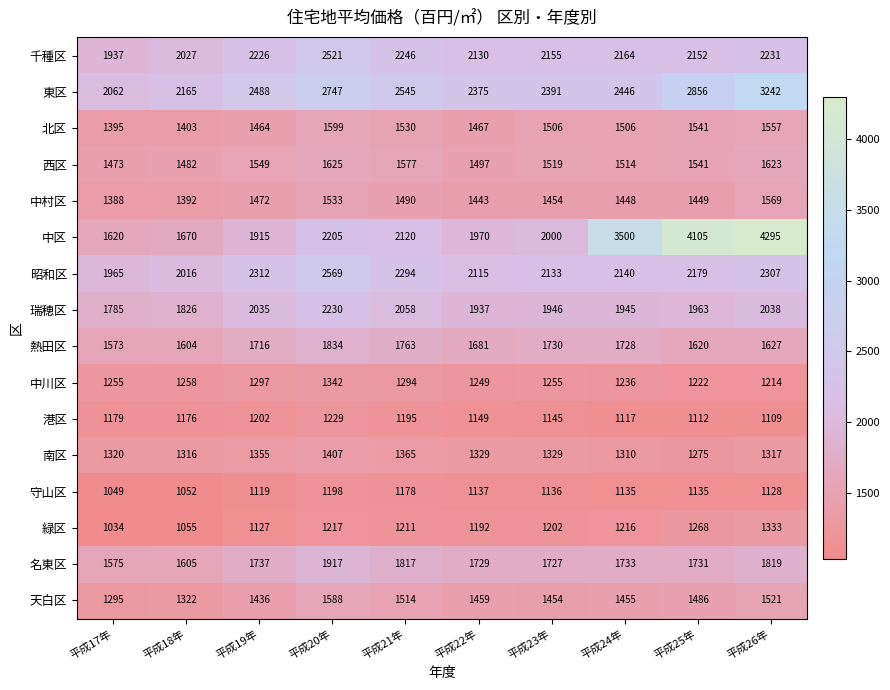

At how many categories does at least one series exceed 3189?

3